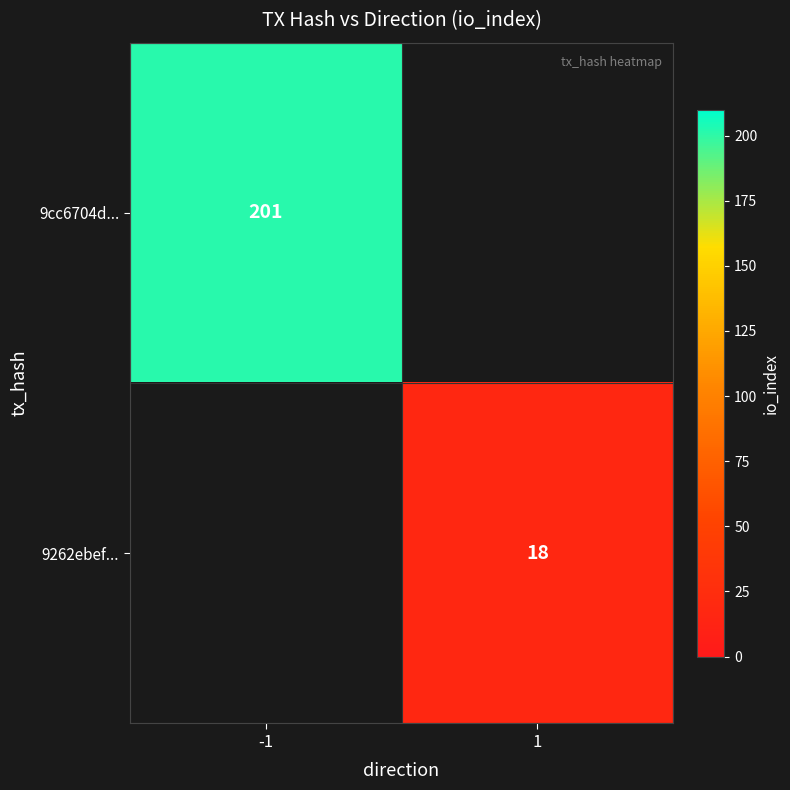

Is the value of 9cc6704d... at 1 greater than the value of 9262ebef... at -1?

No